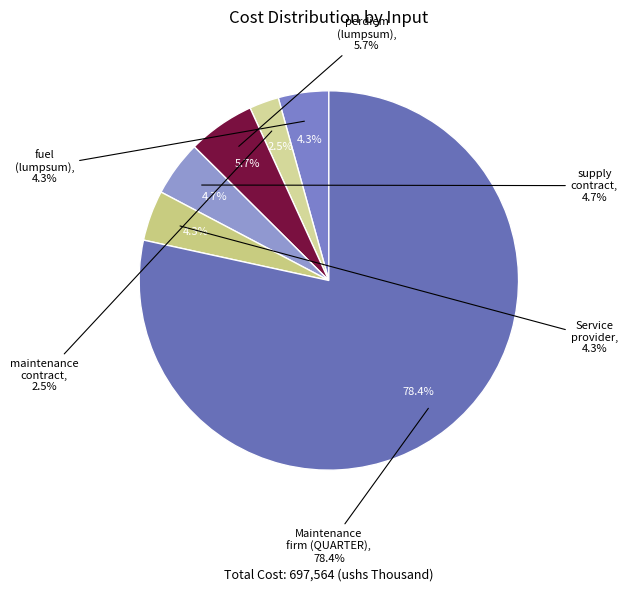

Between Contract with service provider (Number) and perdiem (lumpsum), which is larger?

perdiem (lumpsum)